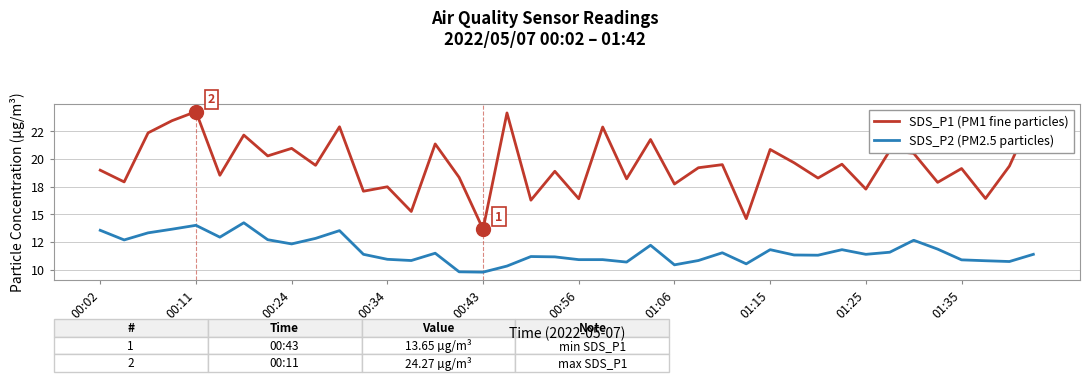

What are all the series names shown in the legend?

SDS_P1 (PM1 fine particles), SDS_P2 (PM2.5 particles)